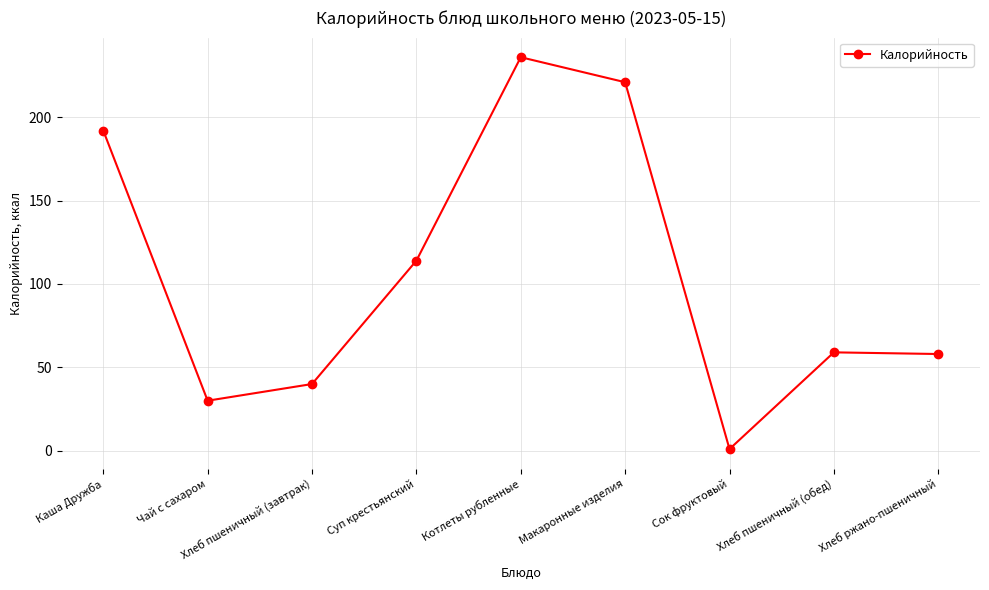

What is the greatest value displayed?

236